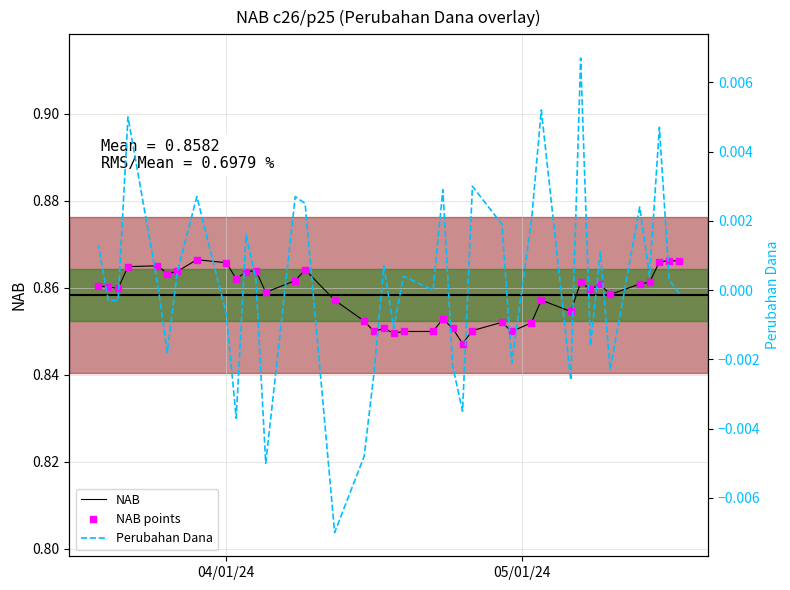

Which series has the largest Y range (max minus min)?

NAB